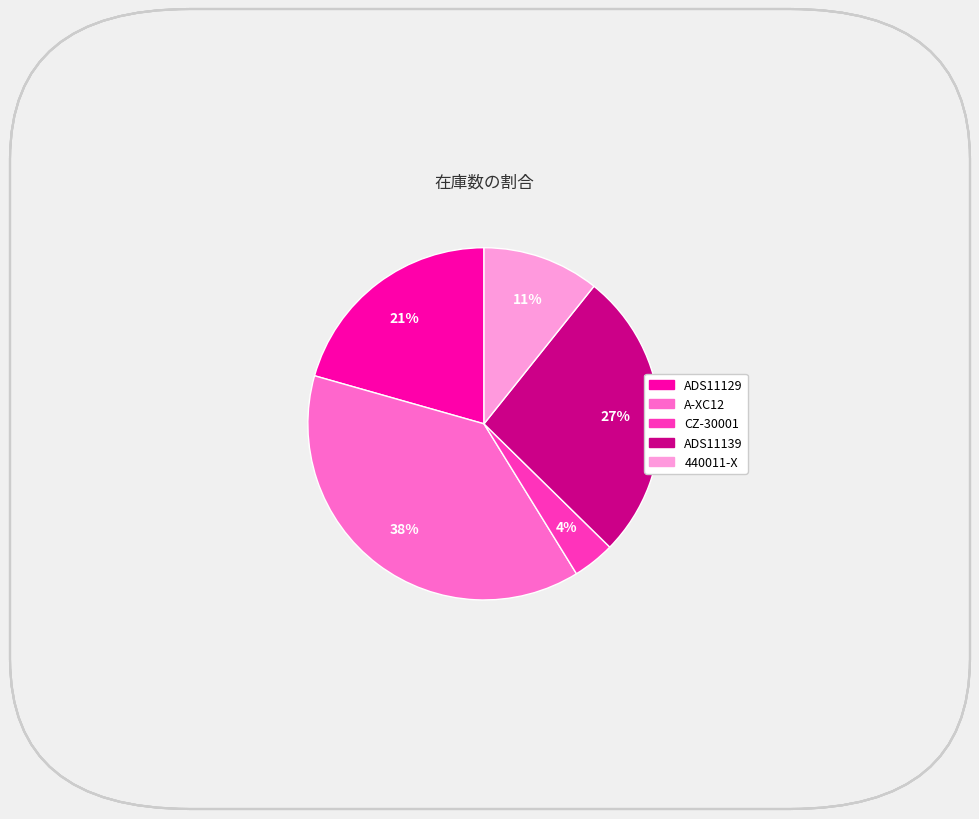

To the nearest percent, what portion does ADS11139 represent?

27%